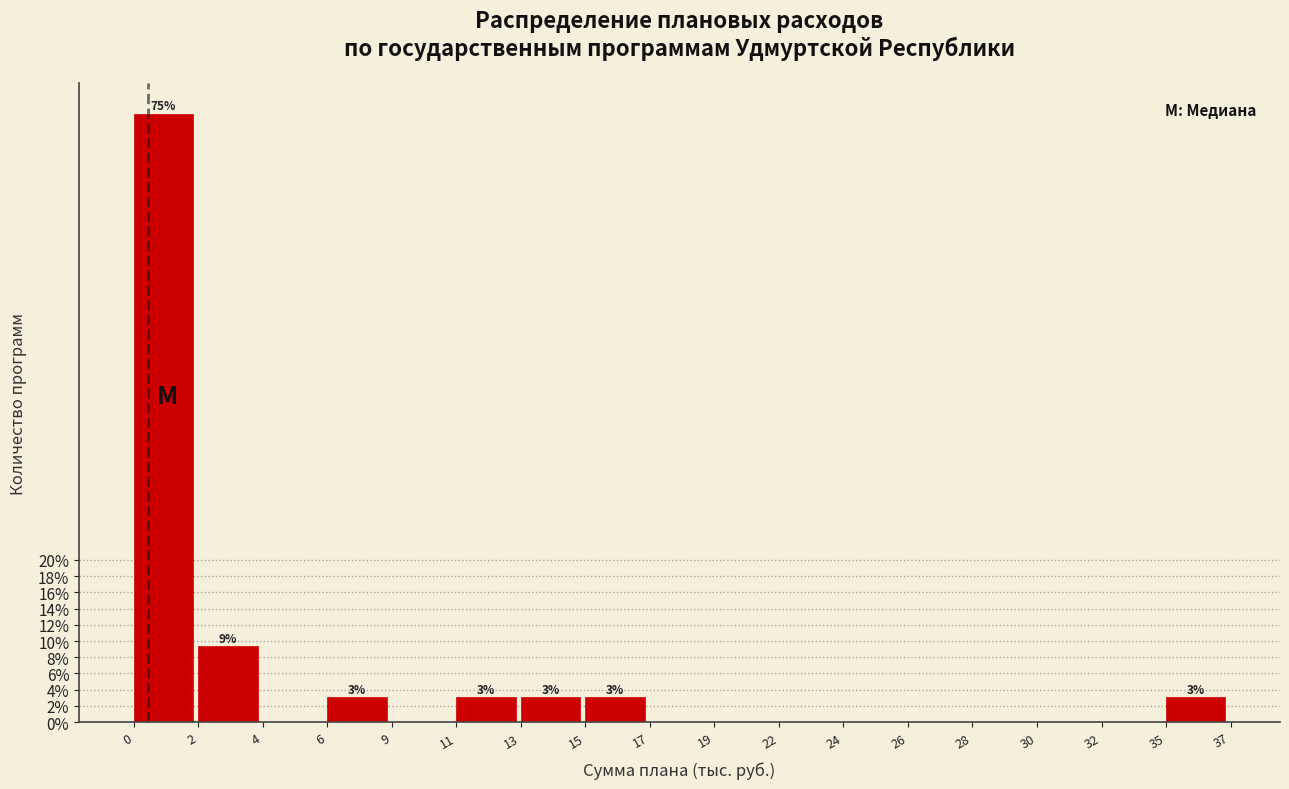

Reading right to left, extract all data points from this chart.

35=3.1	32=0.0	30=0.0	28=0.0	26=0.0	24=0.0	22=0.0	19=0.0	17=0.0	15=3.1	13=3.1	11=3.1	9=0.0	6=3.1	4=0.0	2=9.4	0=75.0